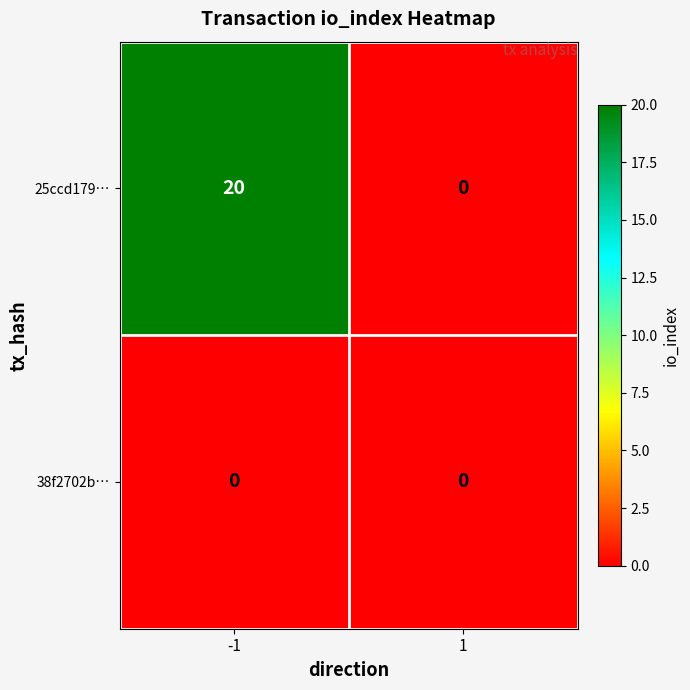

At which category is the sum across all series the highest?

-1